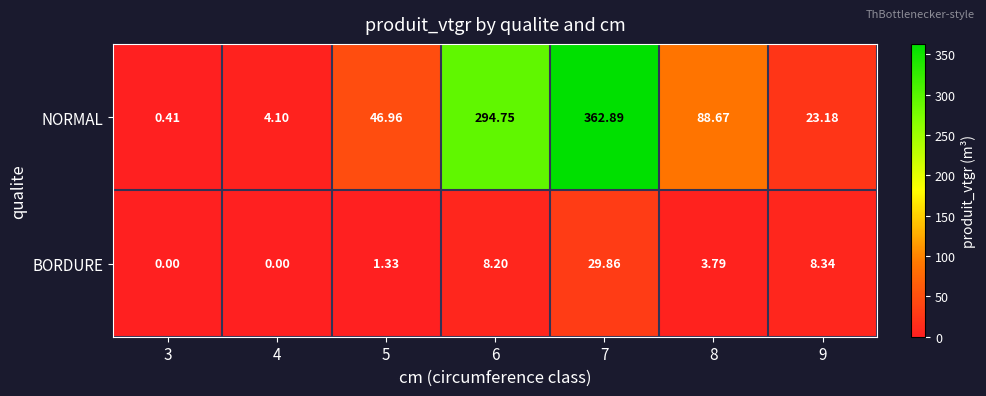

Which series has the largest range (max minus min)?

NORMAL